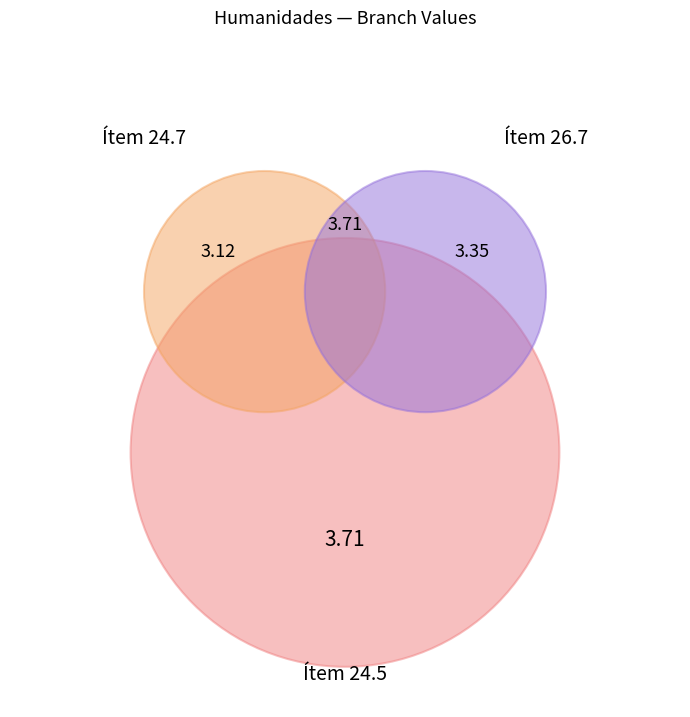

To the nearest percent, what portion does Ítem 26.7 represent?

33%